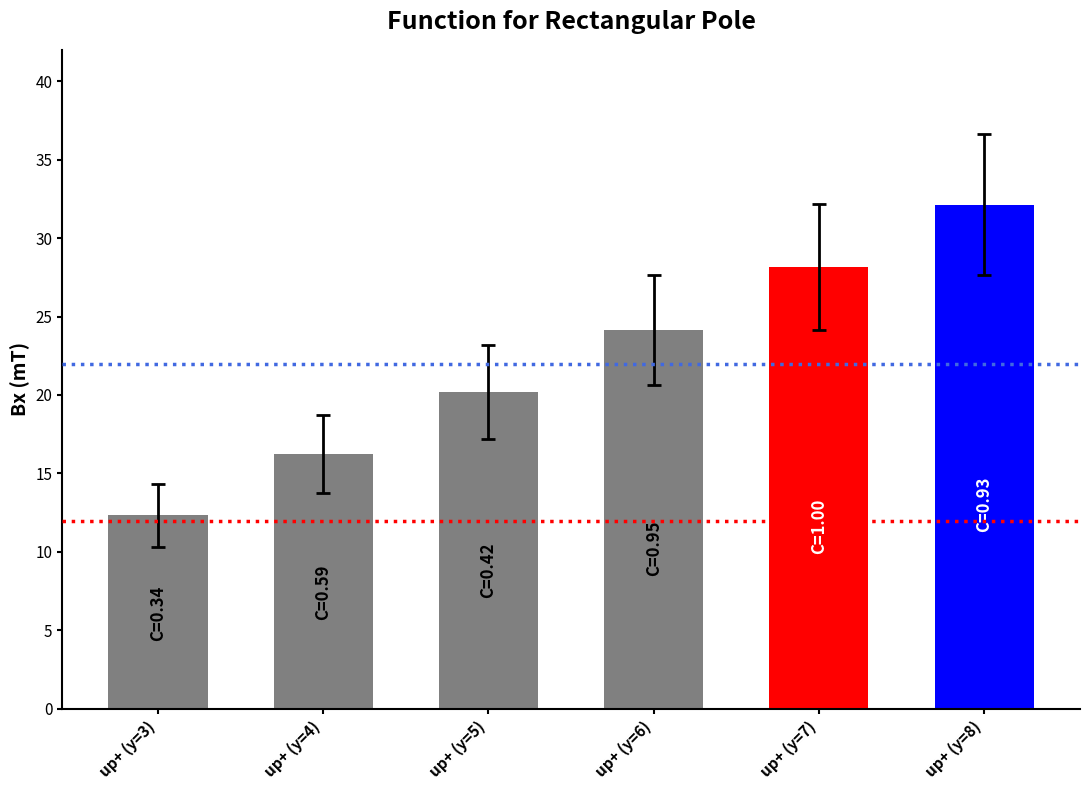

How many categories are shown in the chart?

6